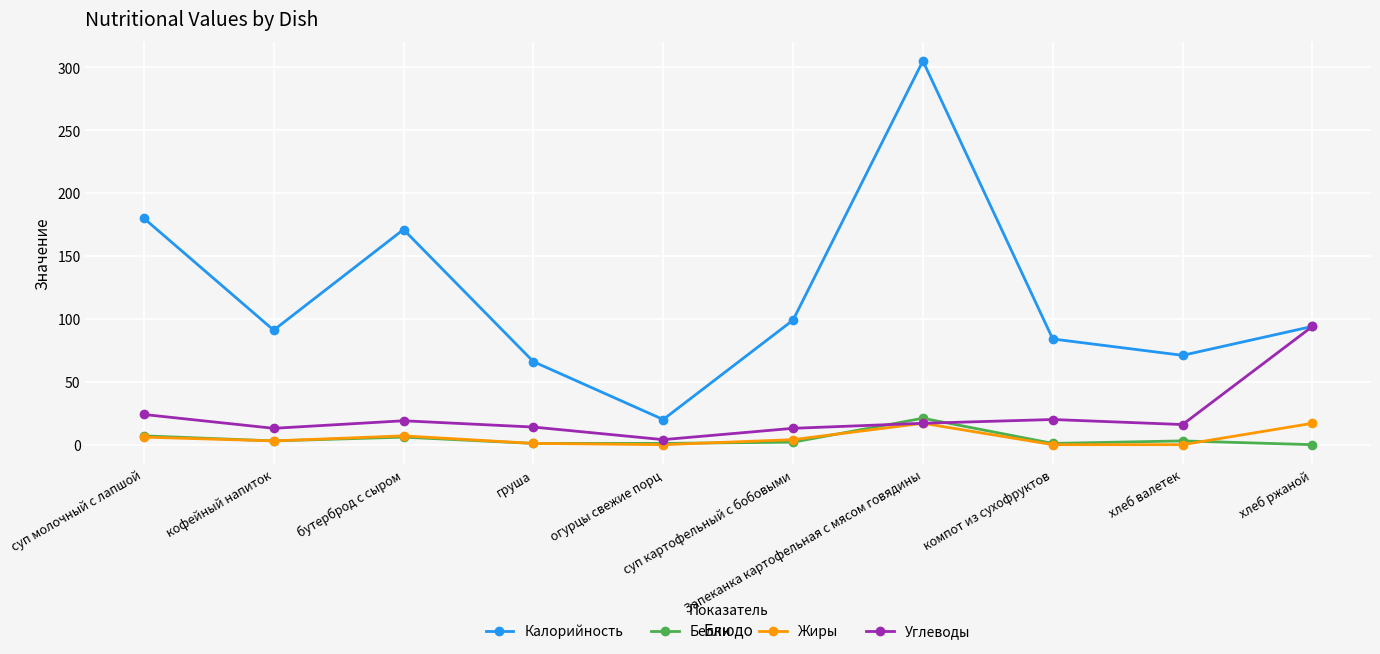

What is the difference between the Углеводы values at суп молочный с лапшой and компот из сухофруктов?

4